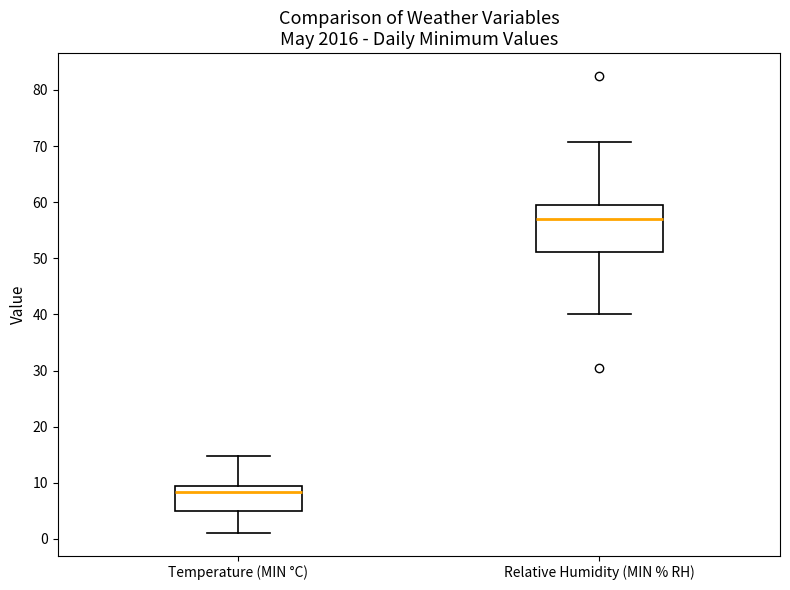

Which box's median line is the lowest?

Temperature (MIN °C)